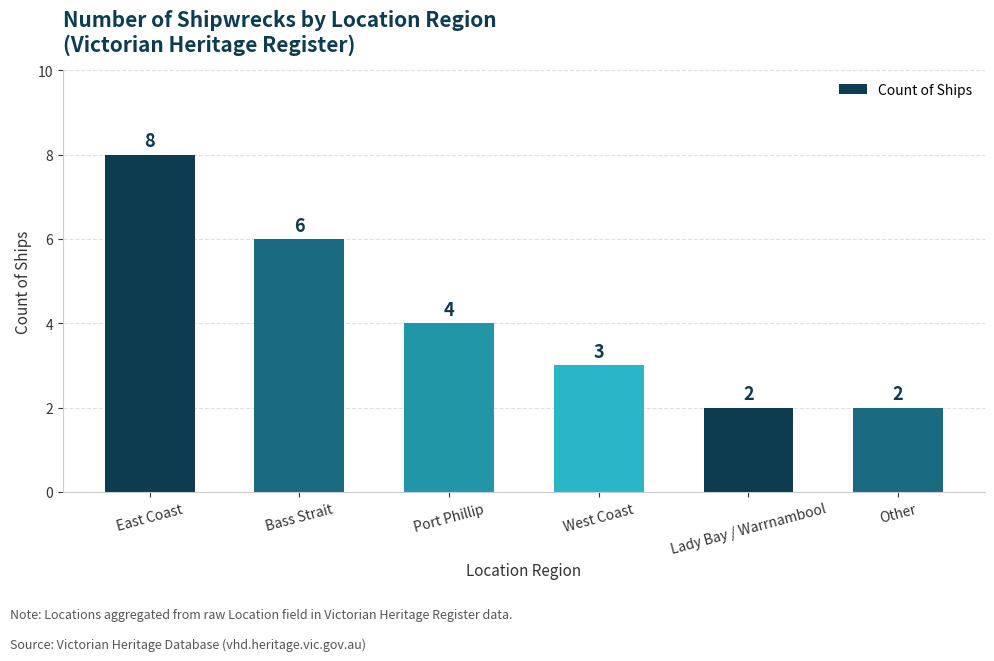

Is it true that the value at Lady Bay / Warrnambool is 3?

False